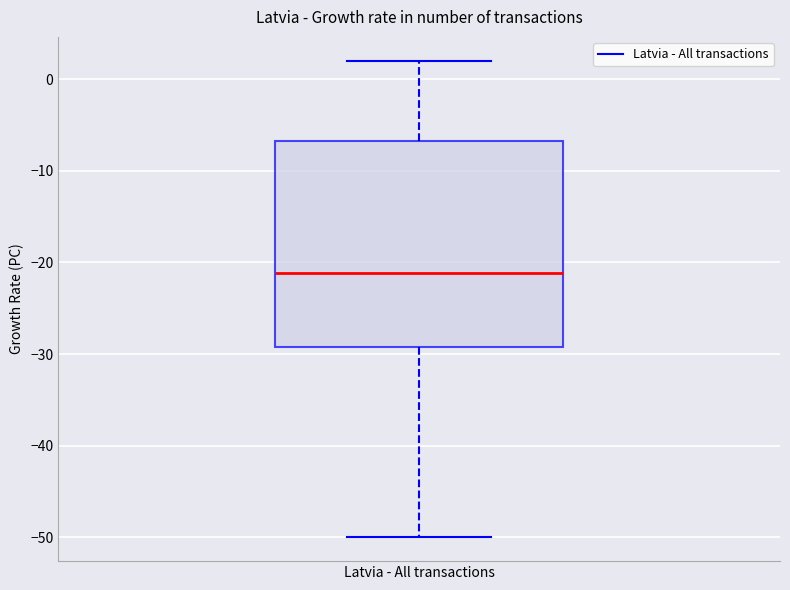

Read this box plot against the y-axis: the position of the median line, the range covered by the box, and the ends of both whiskers. The values are not printed on the chart, so give them approximately, as read against the axis.

median -21, box -29 to -7, whiskers -50 to 2